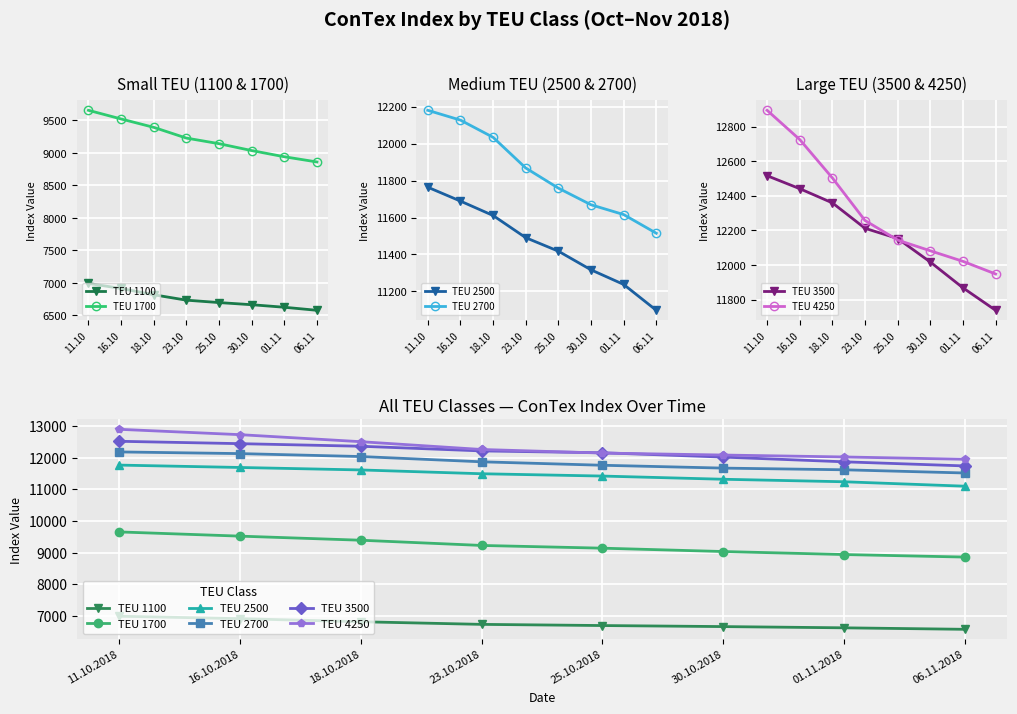

Which series changed the most between 25.10.2018 and 01.11.2018?

TEU 3500